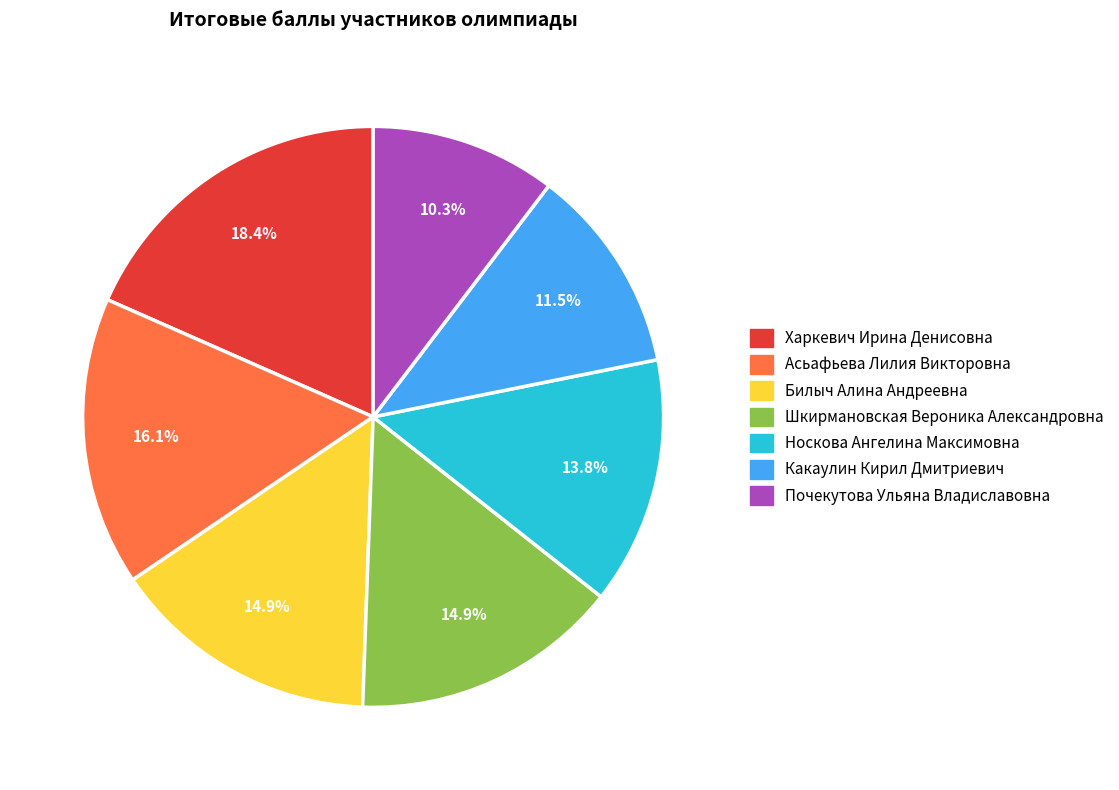

Does Носкова Ангелина Максимовна represent more than half of the total?

No